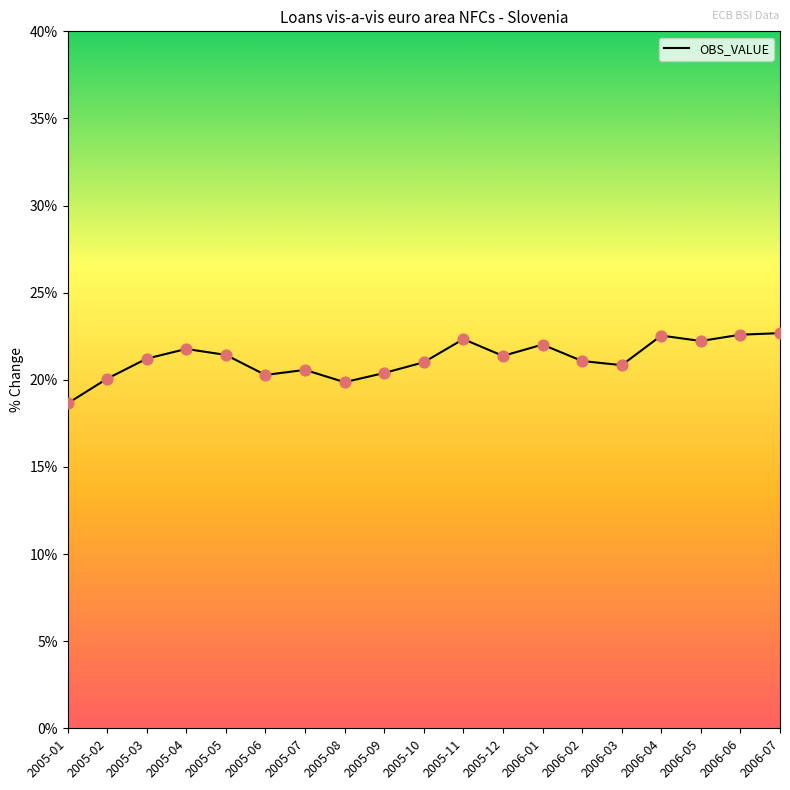

Approximately how many times larger is the value at 2005-12 compared to 2006-05?

1.0